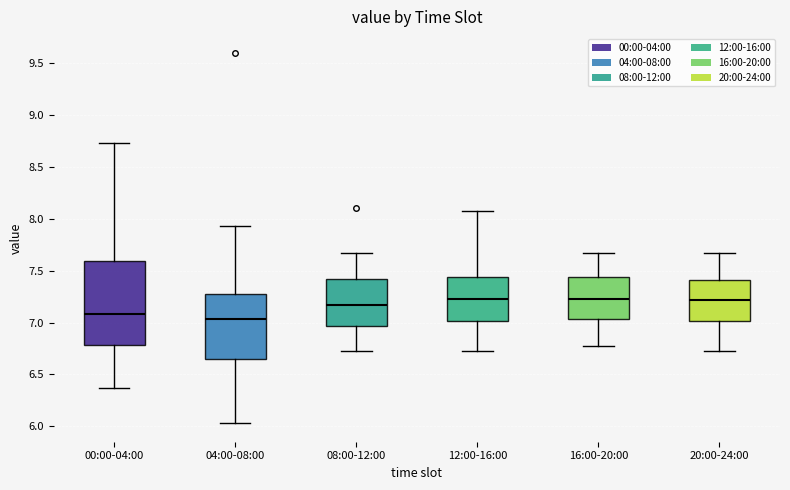

Reading left to right, transcribe this box plot: for each box, give where its median line is, the range the box spans, and where its two whiskers end, as read against the y-axis. The values are not printed on the chart, so give them approximately, as read against the axis.

00:00-04:00: median 7.10, box 6.80 to 7.60, whiskers 6.35 to 8.75
04:00-08:00: median 7.05, box 6.65 to 7.30, whiskers 6.05 to 7.95
08:00-12:00: median 7.15, box 6.95 to 7.40, whiskers 6.75 to 7.65
12:00-16:00: median 7.25, box 7.00 to 7.45, whiskers 6.75 to 8.05
16:00-20:00: median 7.25, box 7.05 to 7.45, whiskers 6.75 to 7.65
20:00-24:00: median 7.20, box 7.00 to 7.40, whiskers 6.75 to 7.65